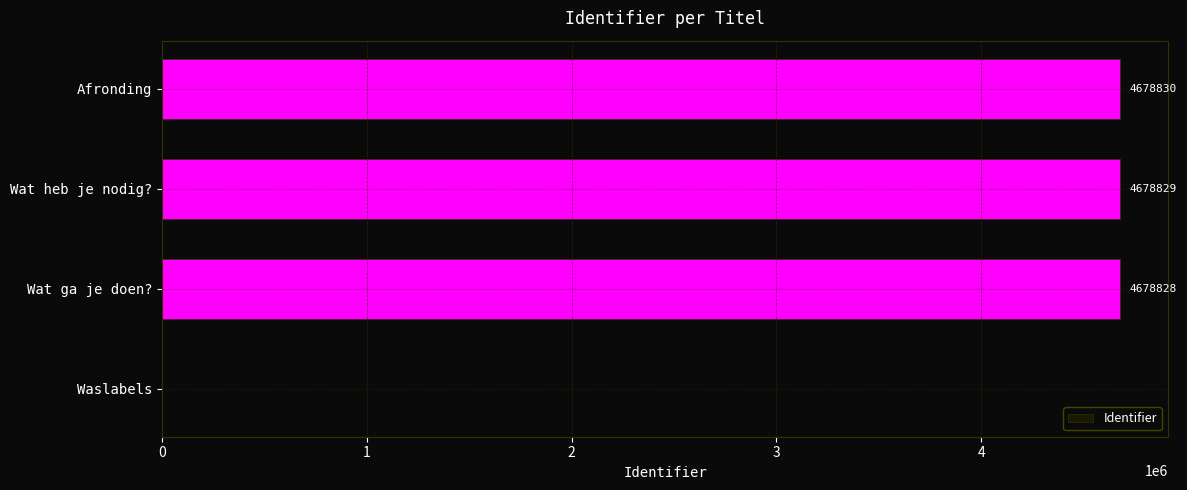

What is the sum of the values at Wat heb je nodig? and Wat ga je doen??

9357657